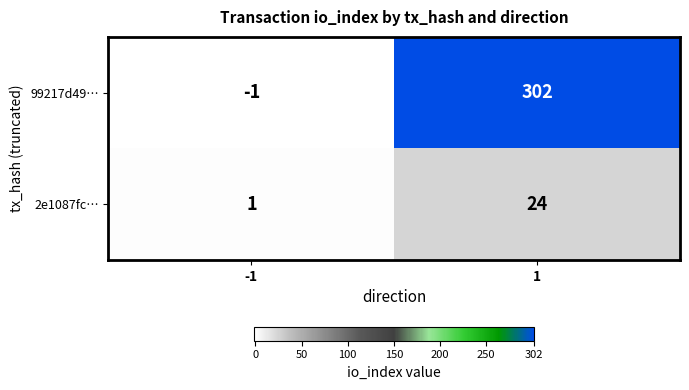

List the series in order of their overall mean, highest first.

99217d49…, 2e1087fc…